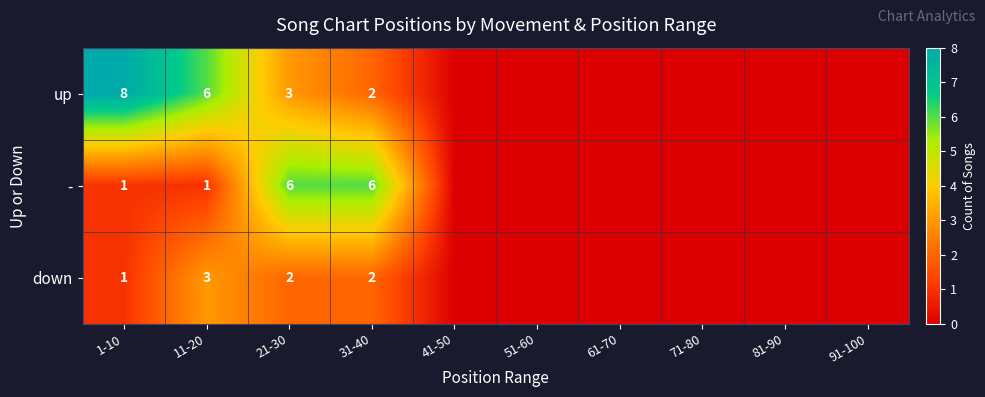

The value of up at 21-30 is 3. True or false?

True